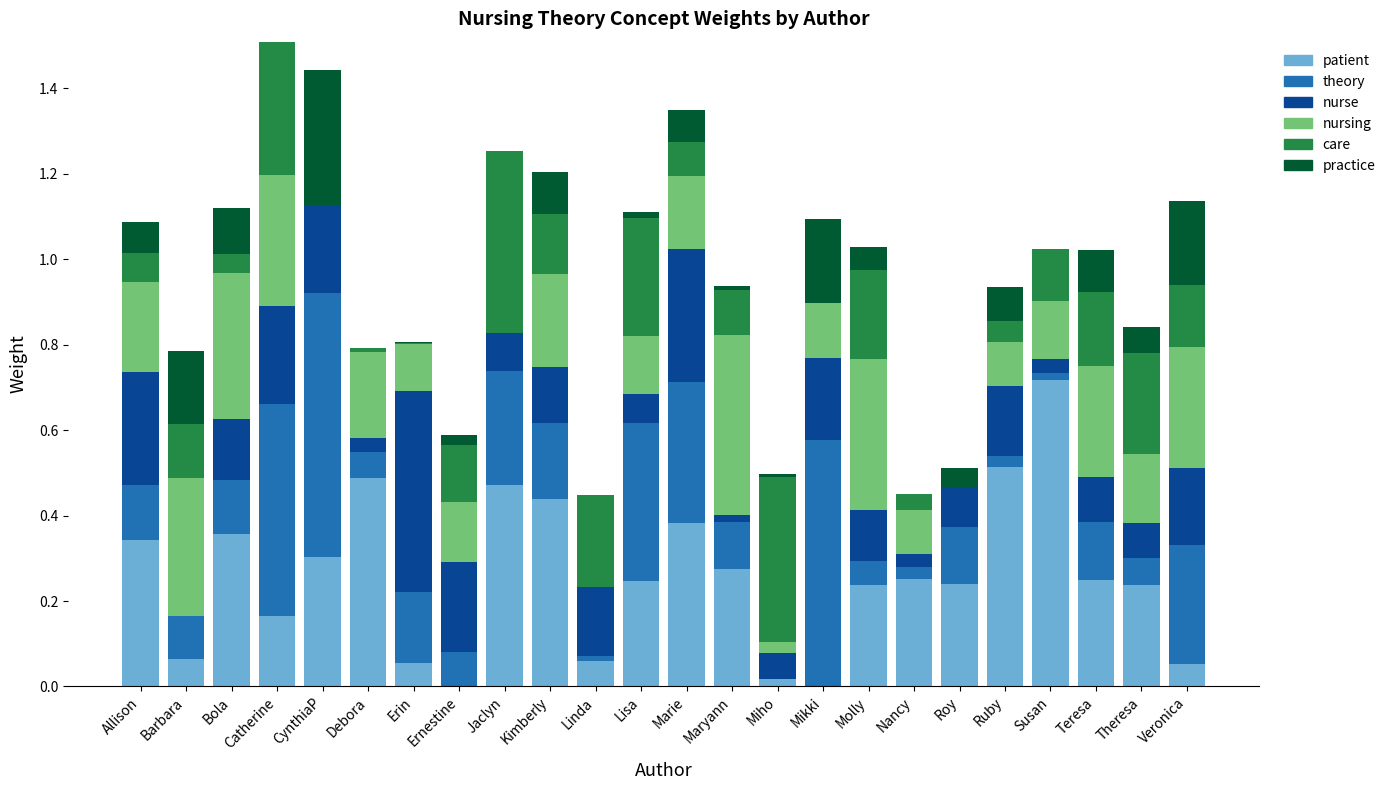

Which category has the highest value in the patient series?

Susan